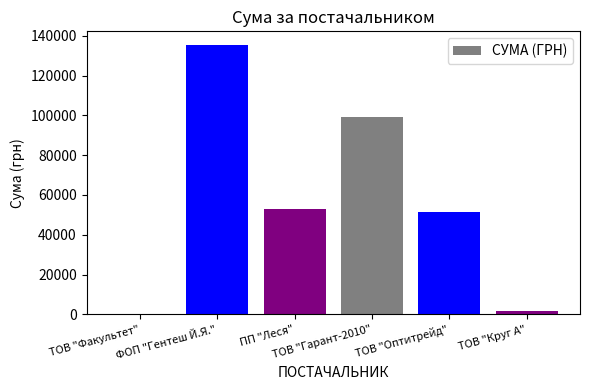

List the labels in order of value, smallest first.

ТОВ "Факультет", ТОВ "Круг А", ТОВ "Оптитрейд", ПП "Леся", ТОВ "Гарант-2010", ФОП "Гентеш Й.Я."